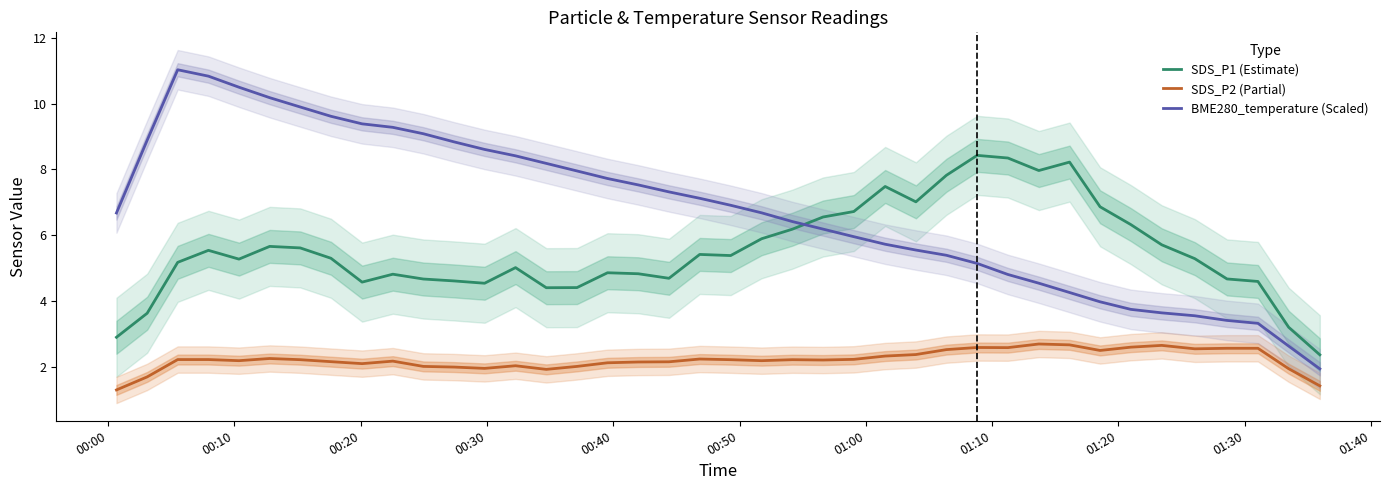

How many times do BME280_temperature (Scaled) and SDS_P1 (Estimate) cross each other?

1